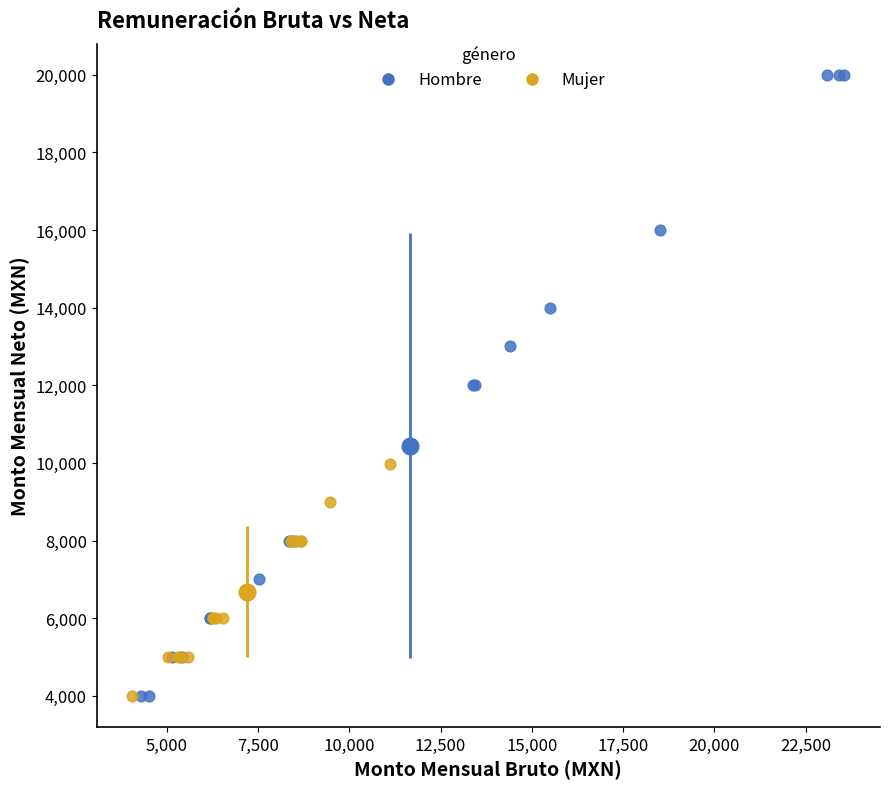

Which series contains the highest Y value?

Hombre